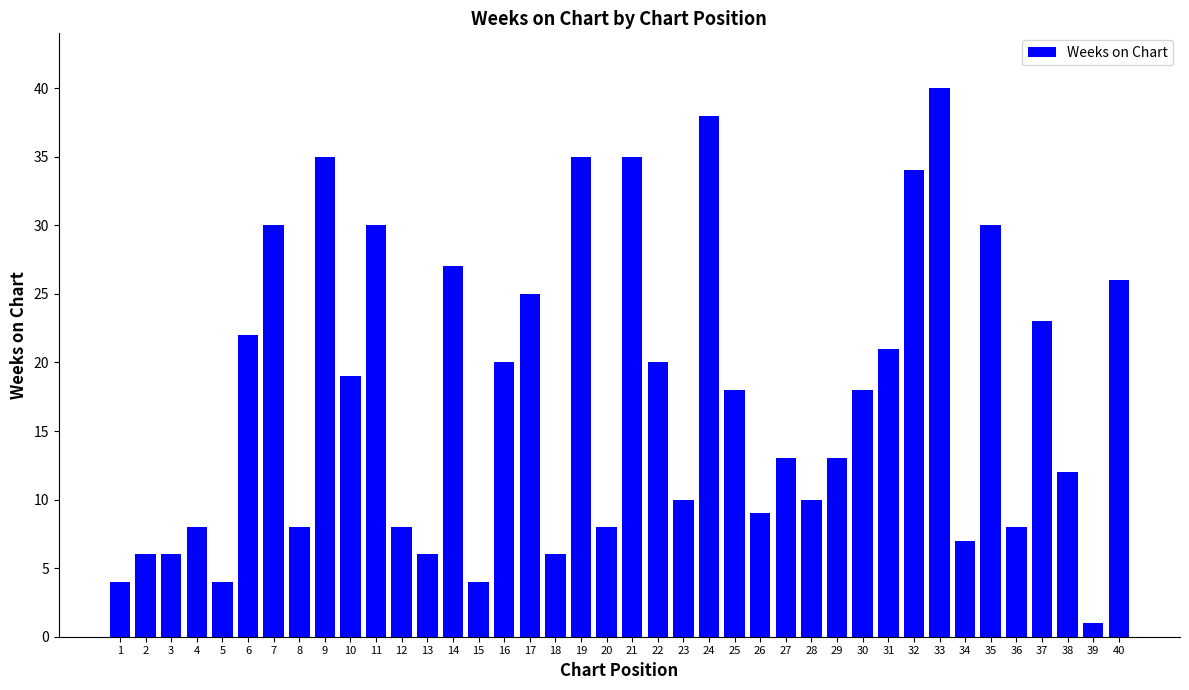

Reading left to right, what are all the values shown in this chart?

4	6	6	8	4	22	30	8	35	19	30	8	6	27	4	20	25	6	35	8	35	20	10	38	18	9	13	10	13	18	21	34	40	7	30	8	23	12	1	26